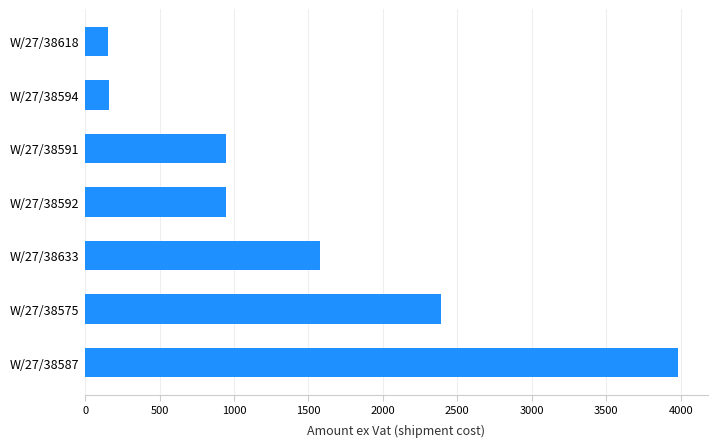

What is the sum of all values?

10155.7